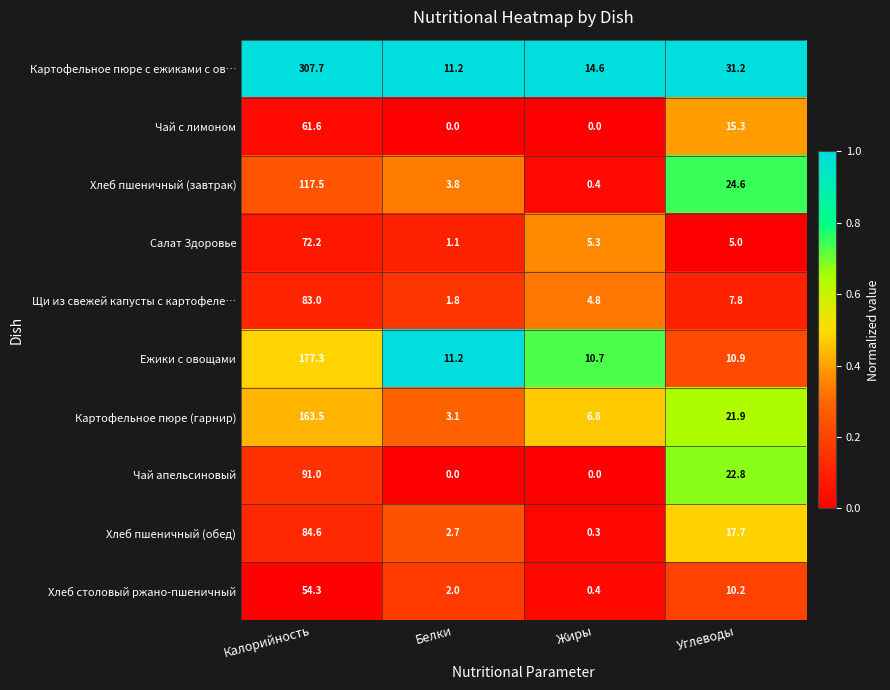

Count the number of data series in this chart.

10